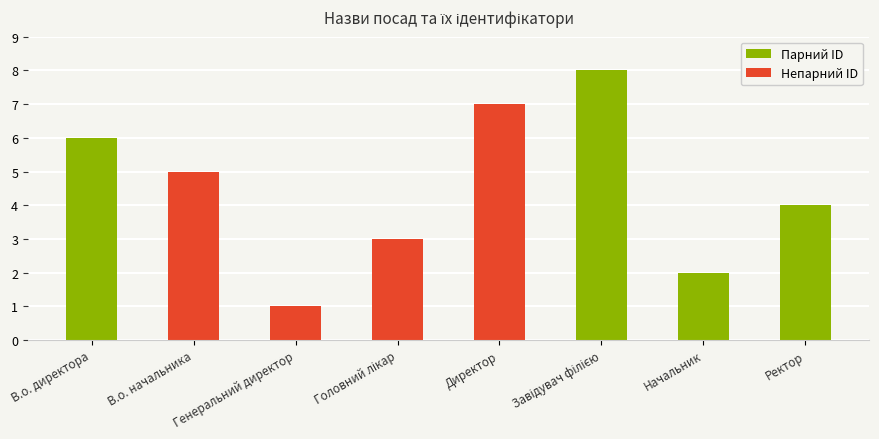

Where does the data first go above 5?

В.о. директора